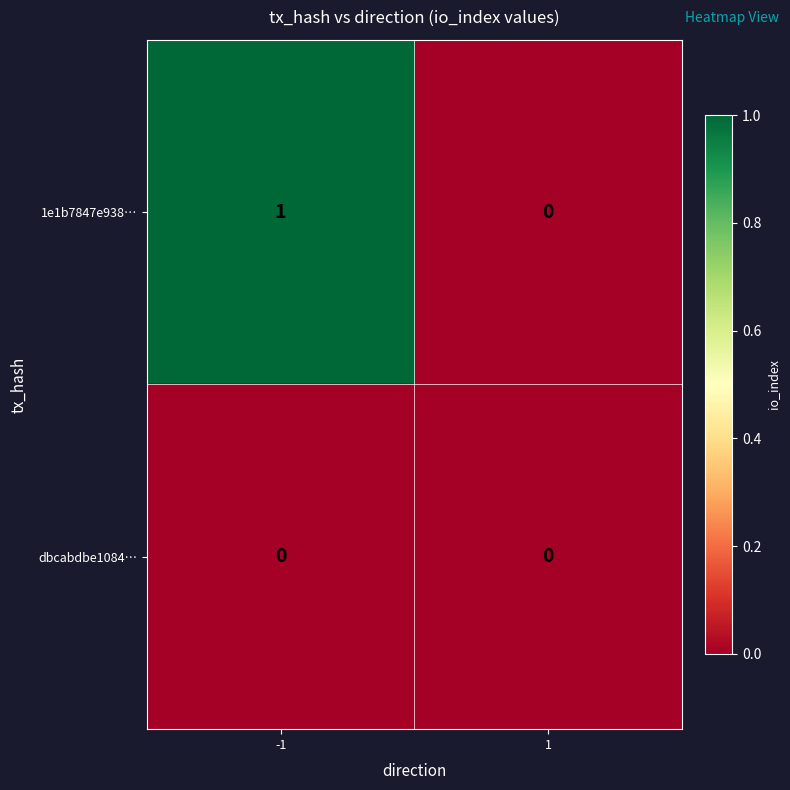

Which series has the largest total across all categories?

1e1b7847e938…